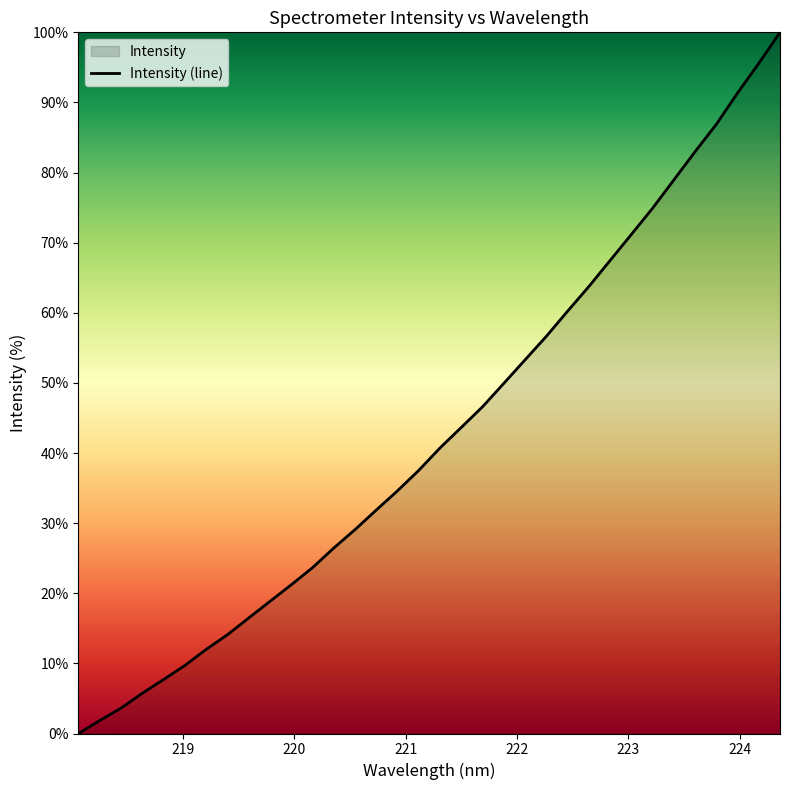

How many distinct data groups are displayed?

1